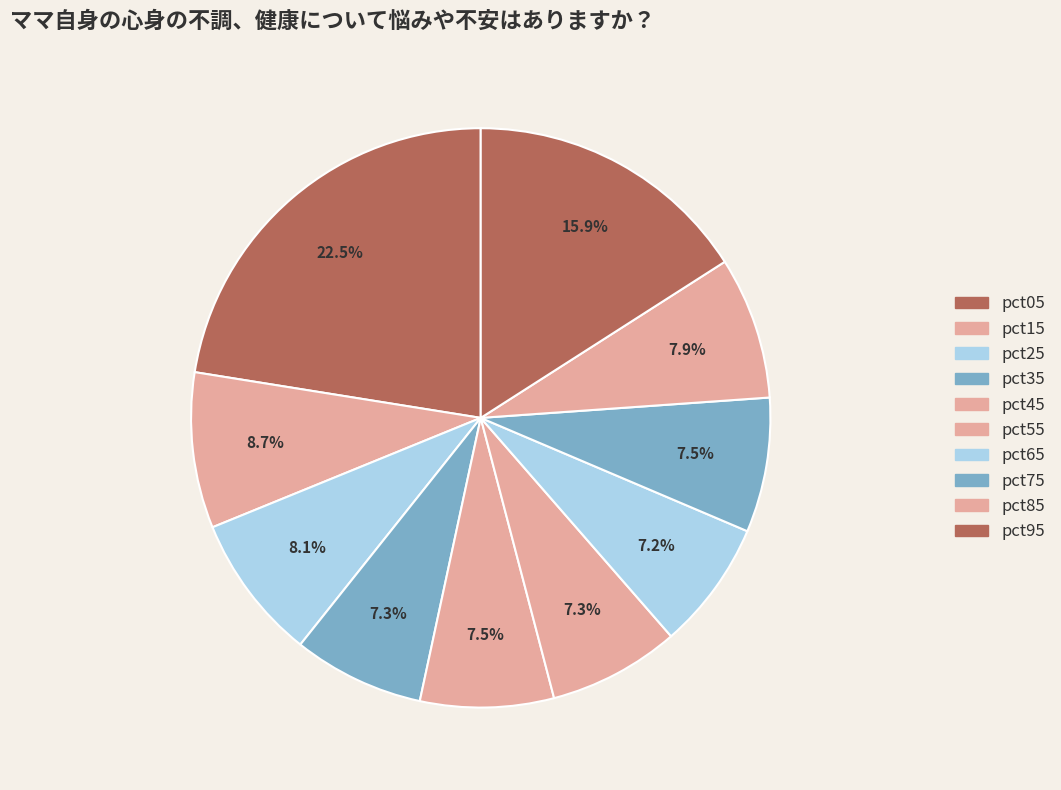

Rank the categories by value from highest to lowest.

pct05, pct95, pct15, pct25, pct85, pct75, pct45, pct55, pct35, pct65